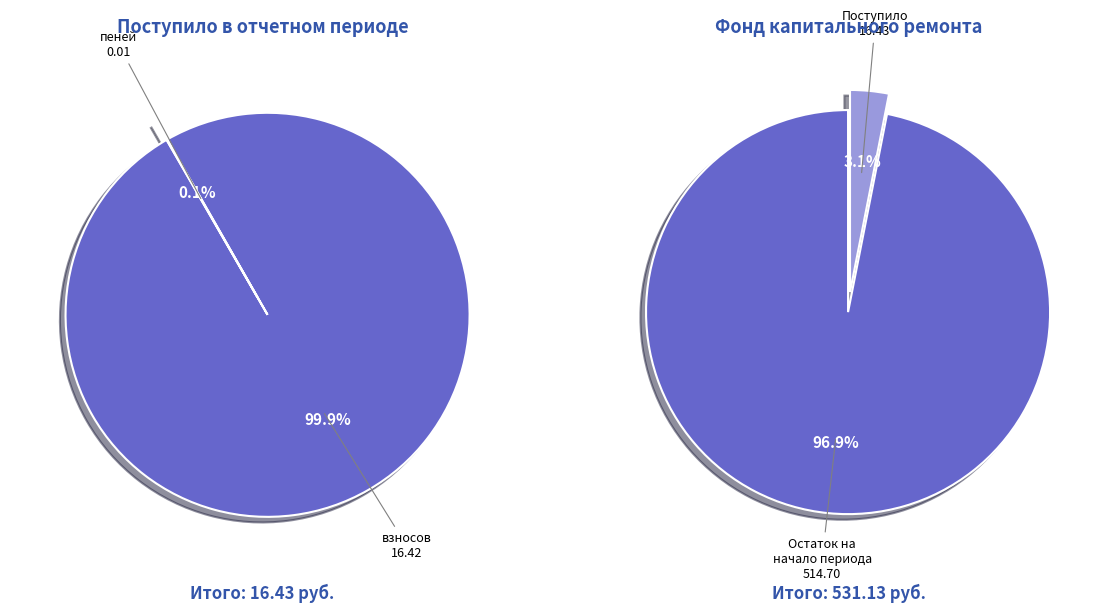

How much of the chart is everything except доходов от передачи в пользование?

100.0%